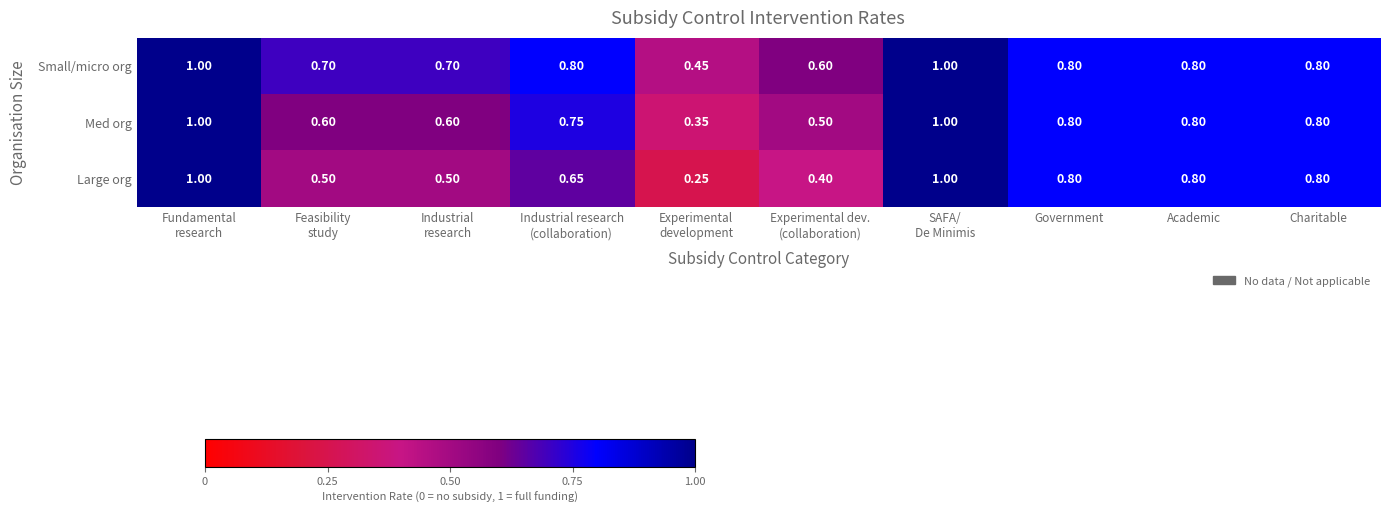

At how many categories does at least one series exceed 0?

10